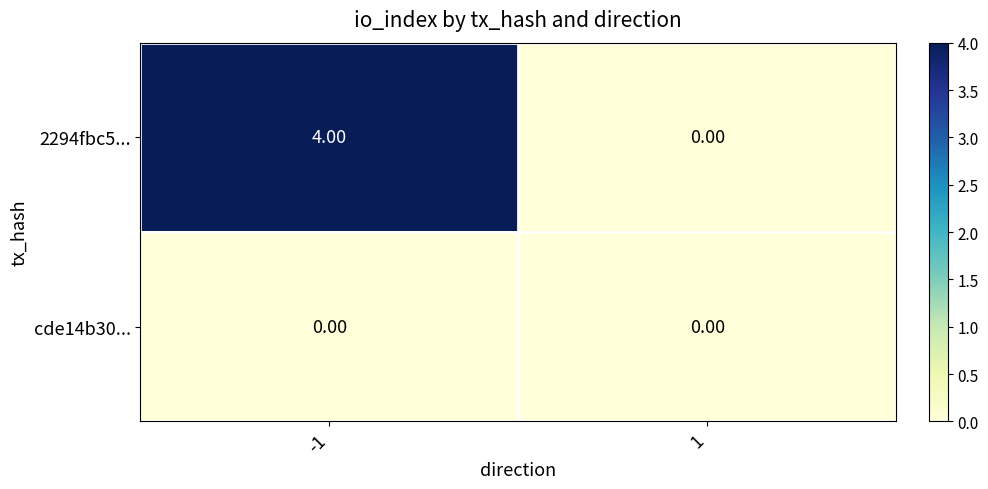

List the series in order of their overall mean, highest first.

2294fbc5..., cde14b30...